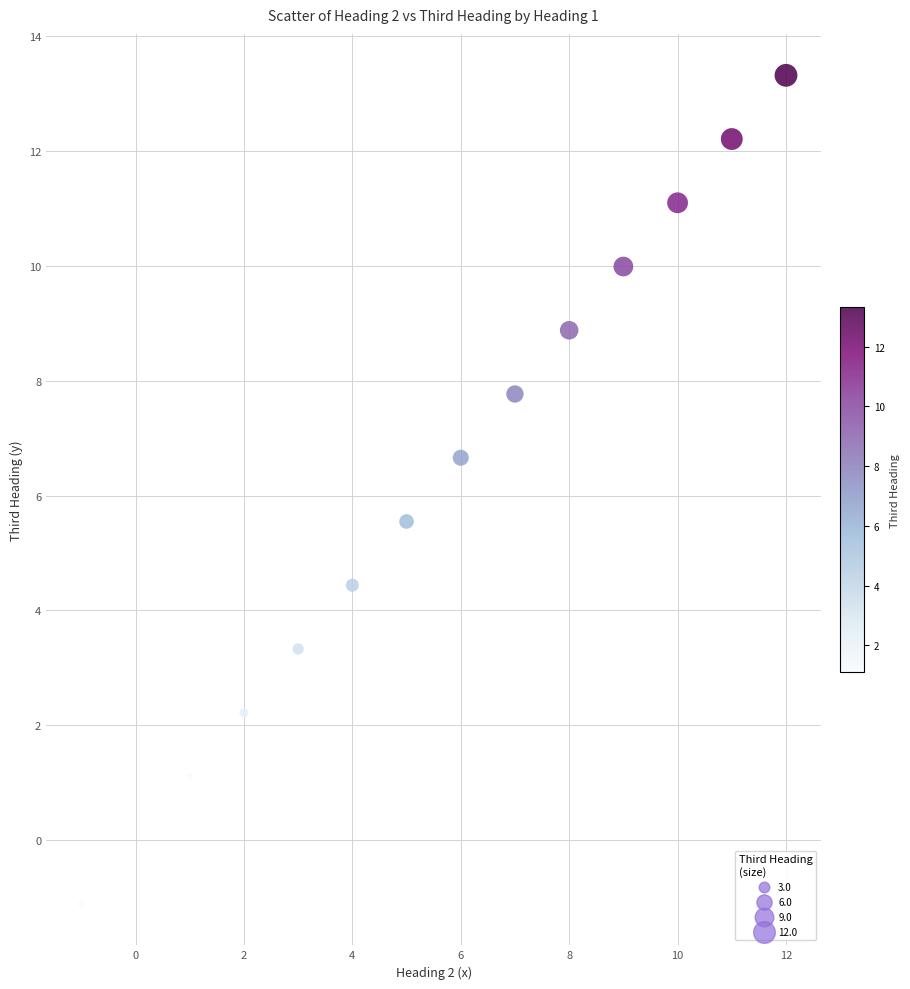

What is the range of X values (max minus min)?

13.0